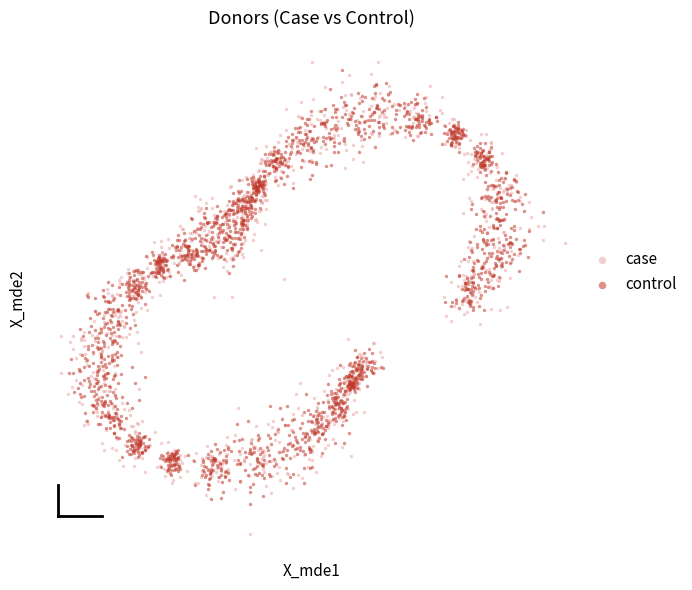

Which series reaches the minimum Y coordinate?

case